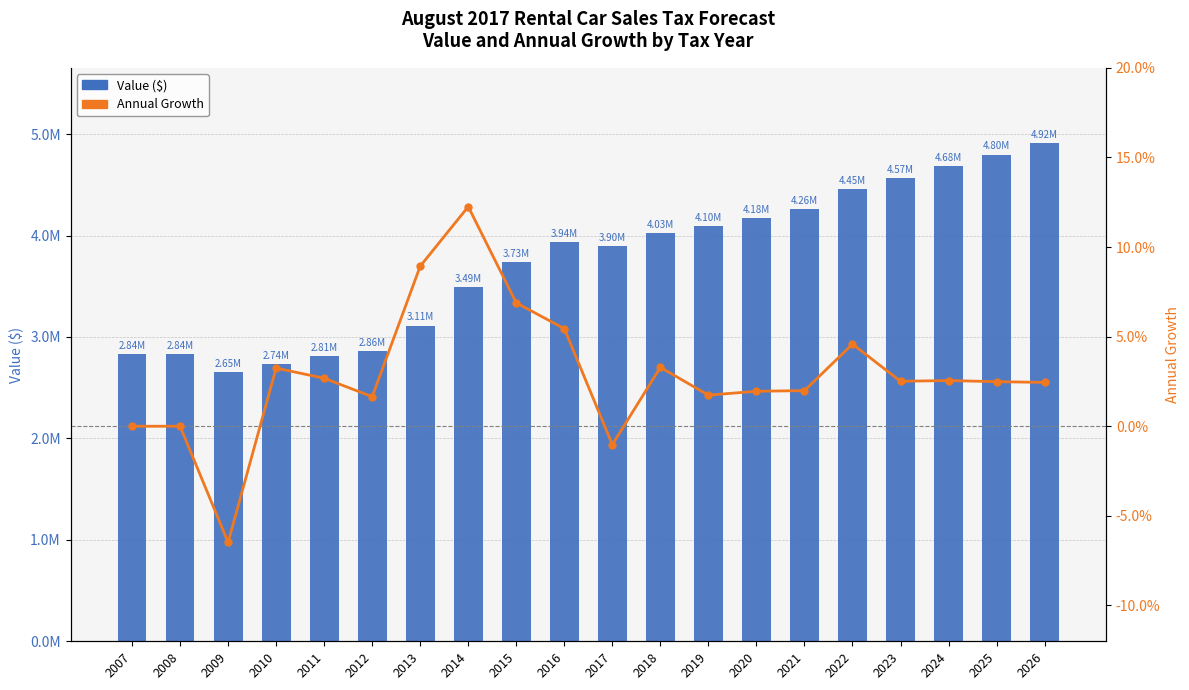

Which category has the highest value across all series?

2026